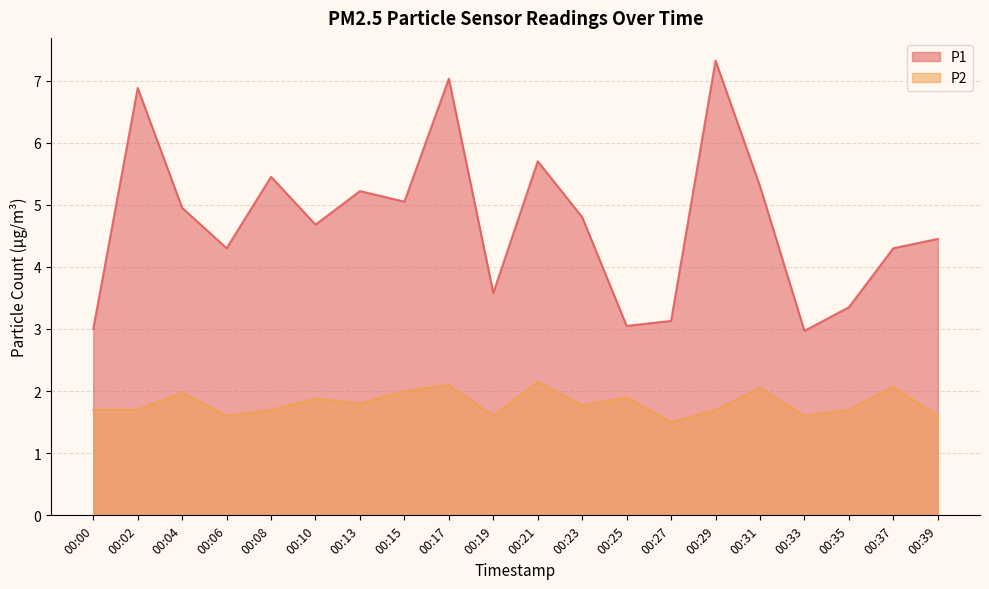

What is the spread (max minus min) of values at 00:00?

1.3